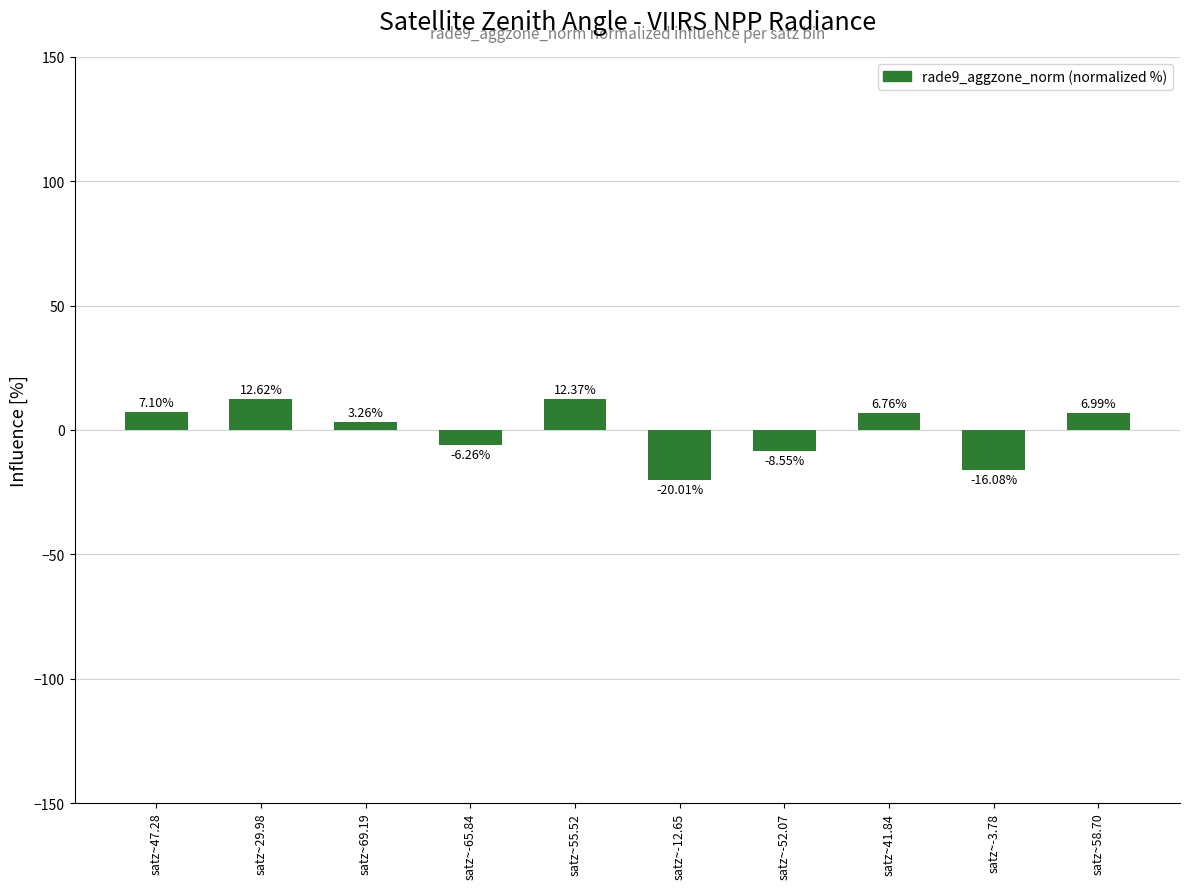

What position from the left is satz~-52.07?

7